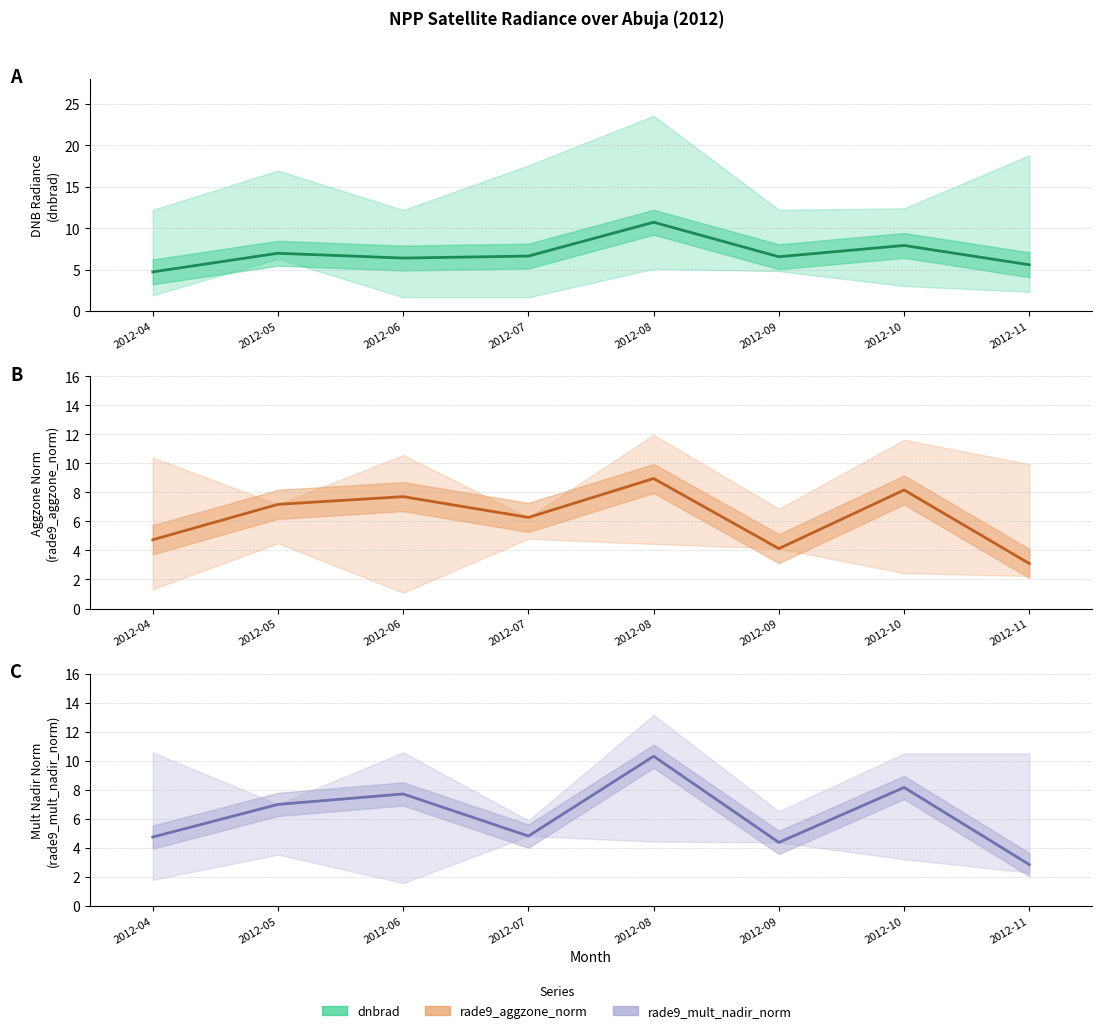

What value does the dnbrad series have at 2012-06?

6.4